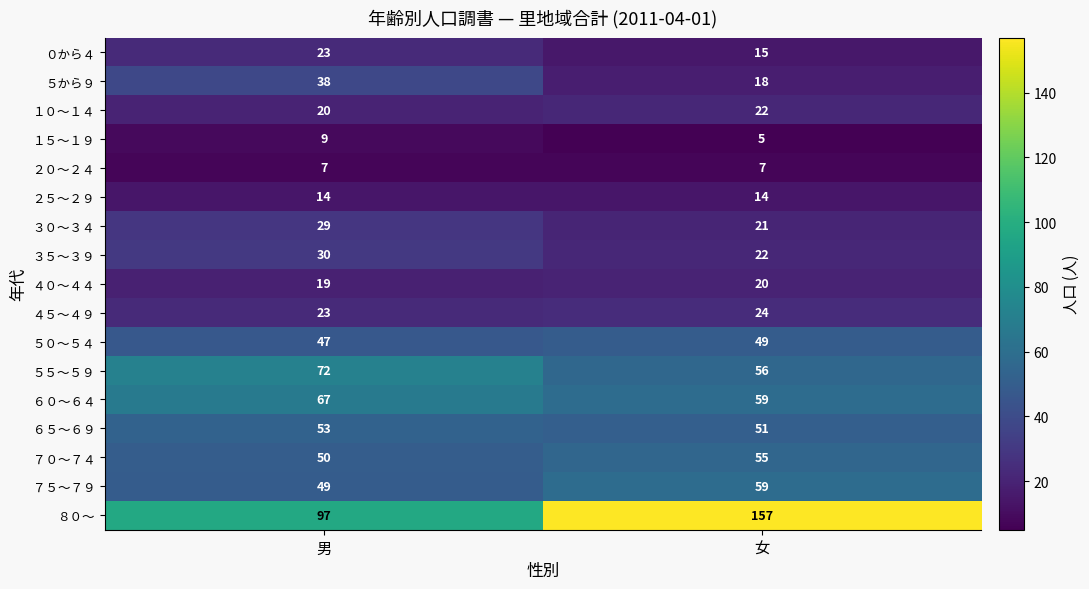

What is the highest value of the ６５～６９ series?

53